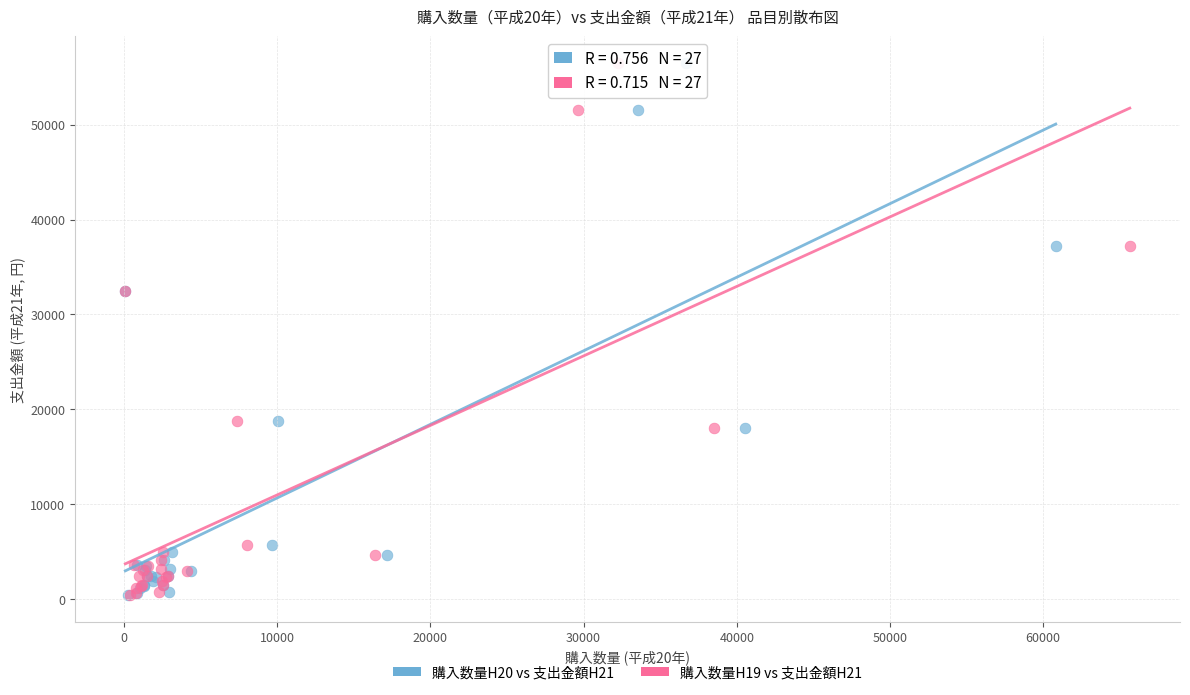

What are all the series names shown in the legend?

購入数量H20 vs 支出金額H21, 購入数量H19 vs 支出金額H21